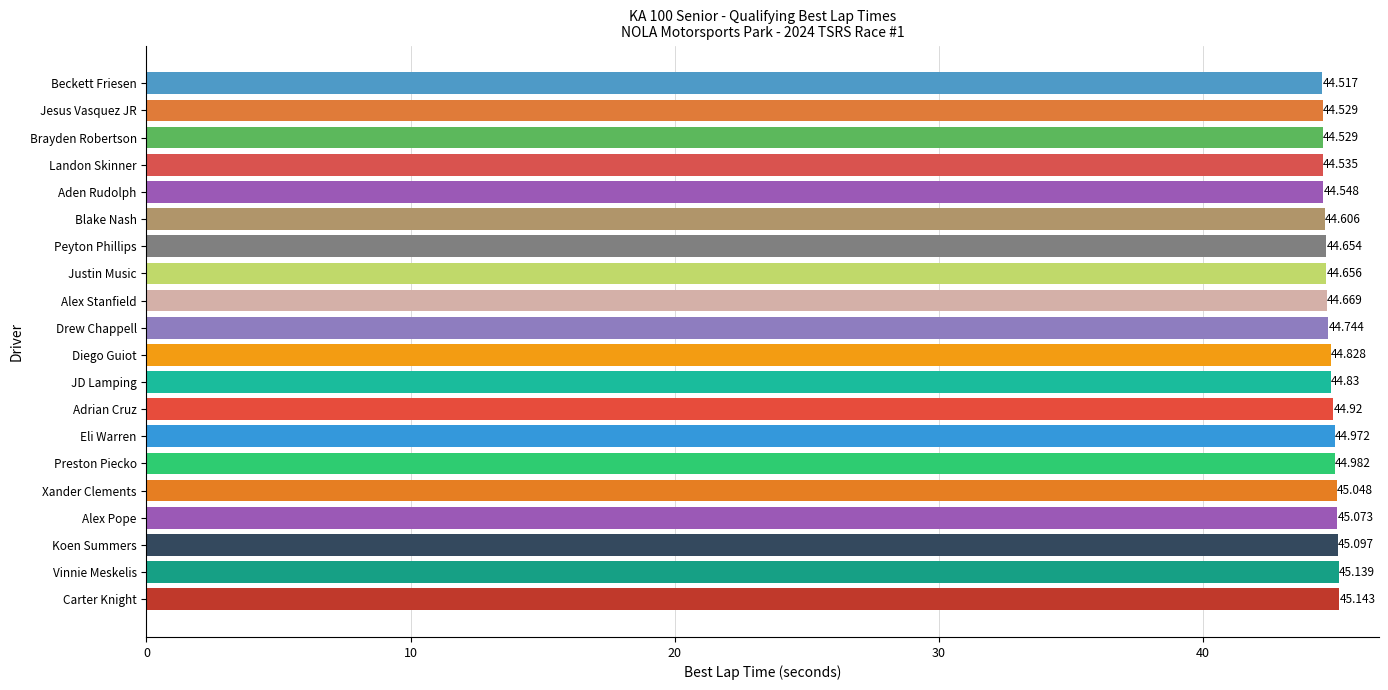

What is the label of the 6th bar from the top?

Blake Nash